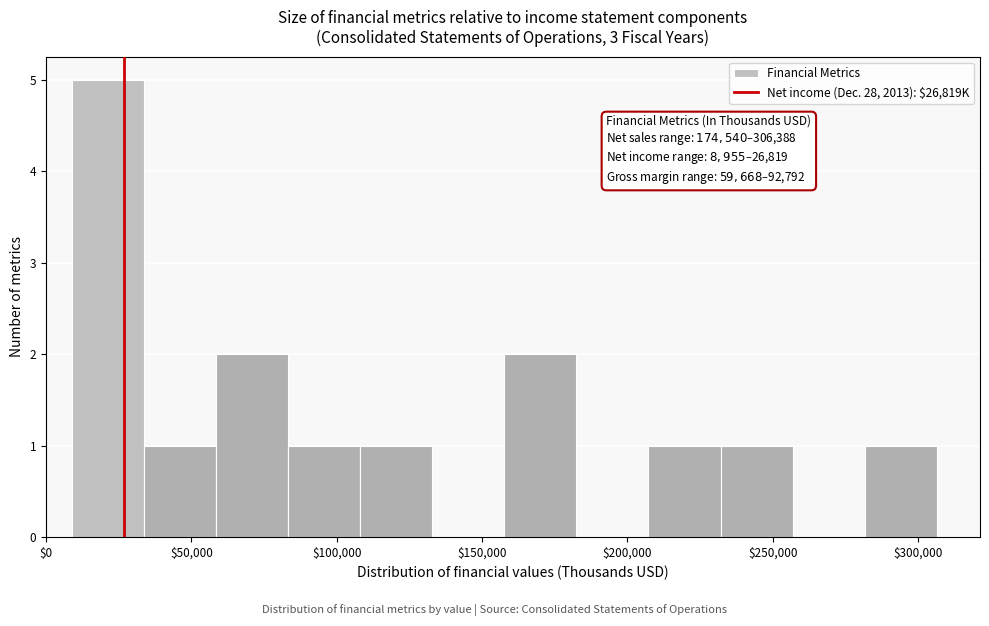

Over which range of the x-axis is the bar tallest?

10000 to 35000